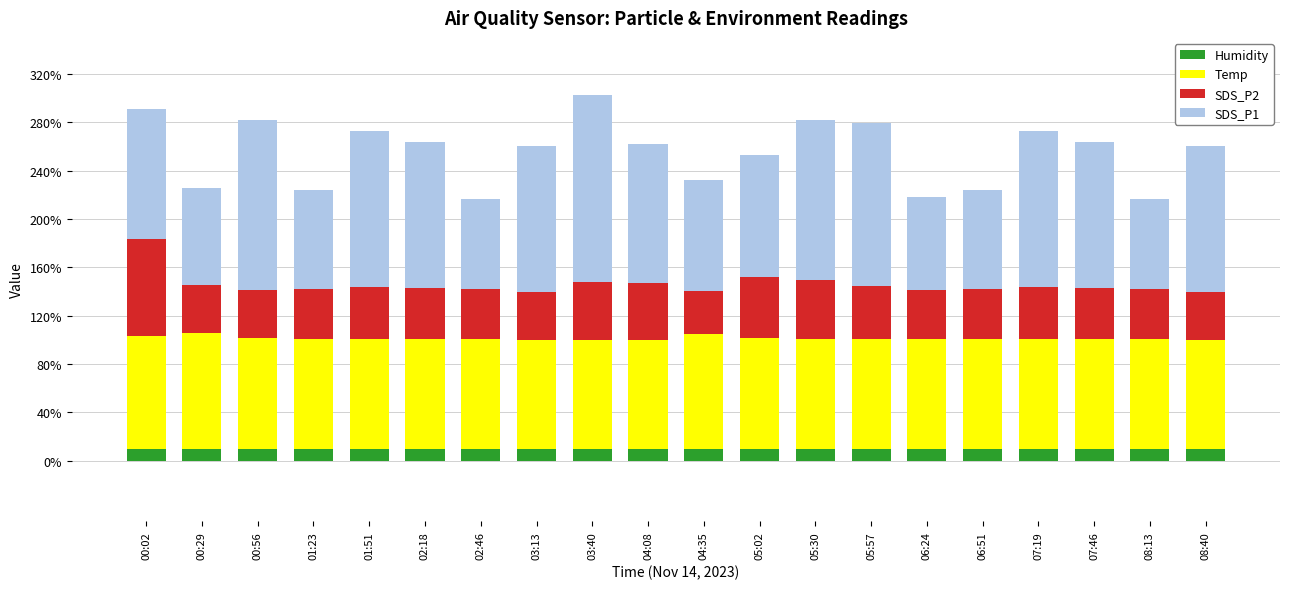

Does the chart contain any negative values?

No